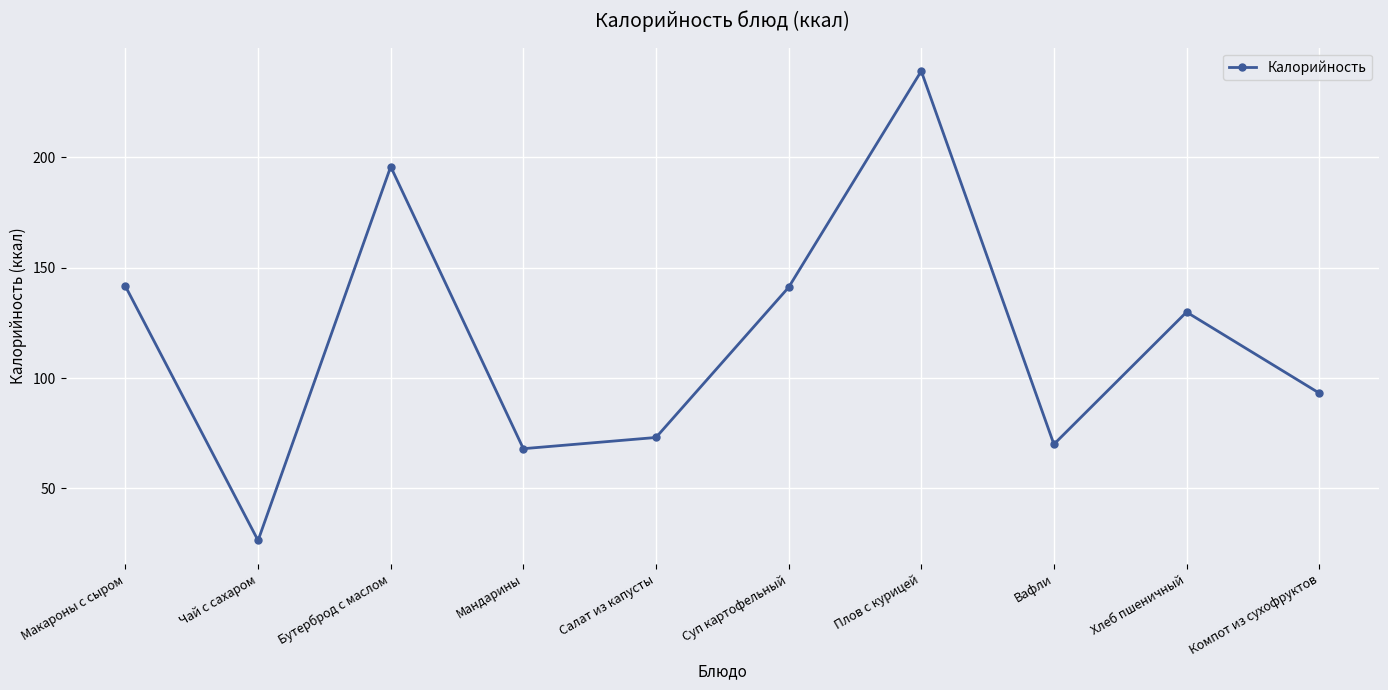

What is the average value?

117.8